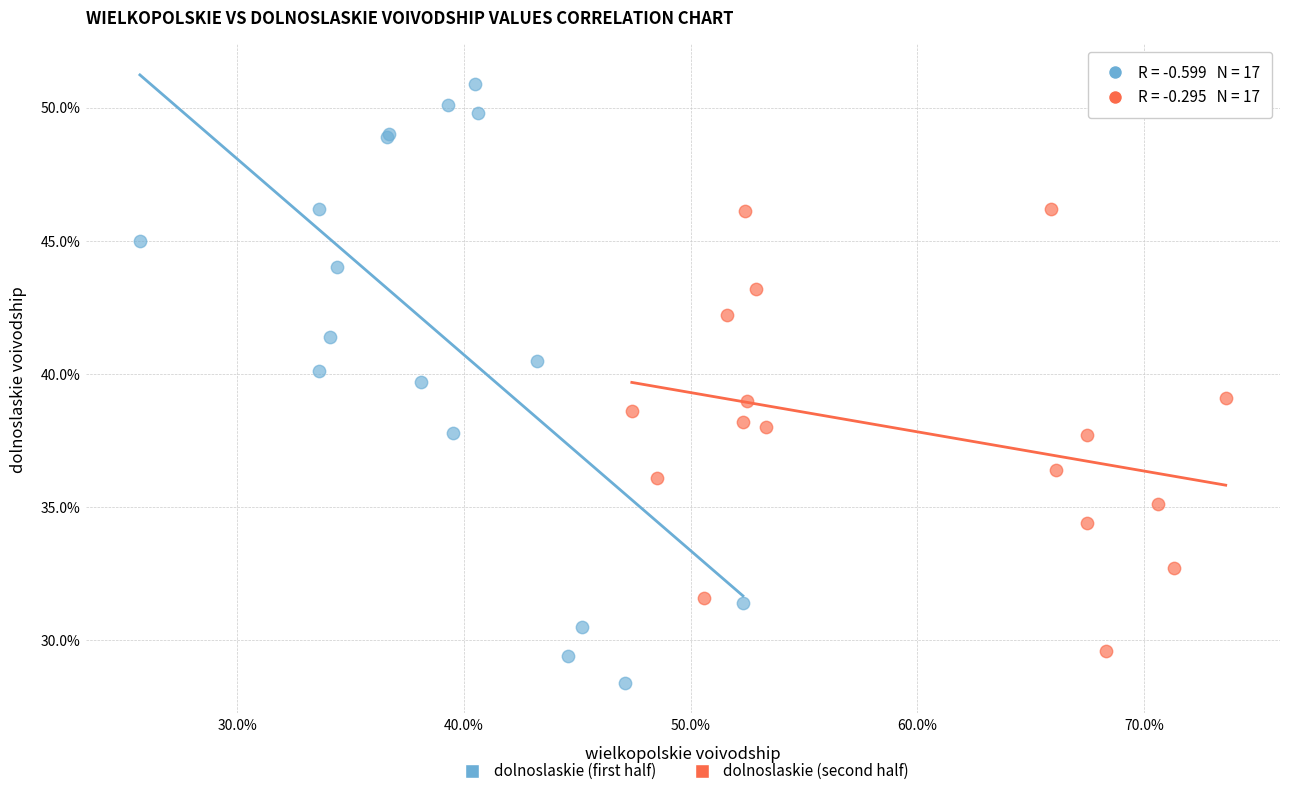

Which series has the largest Y range (max minus min)?

dolnoslaskie (first half)